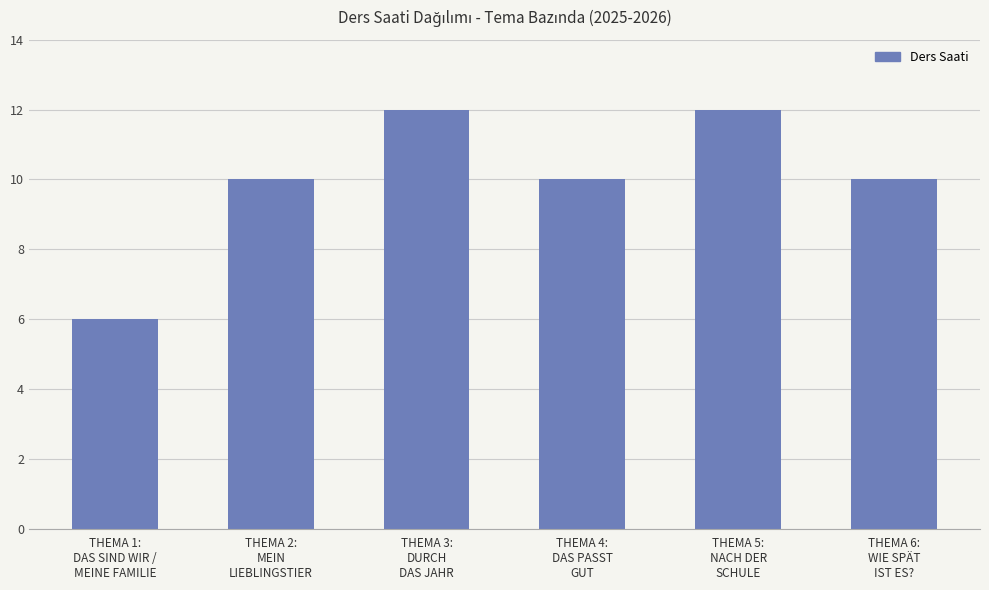

What is the sum of all values?

60